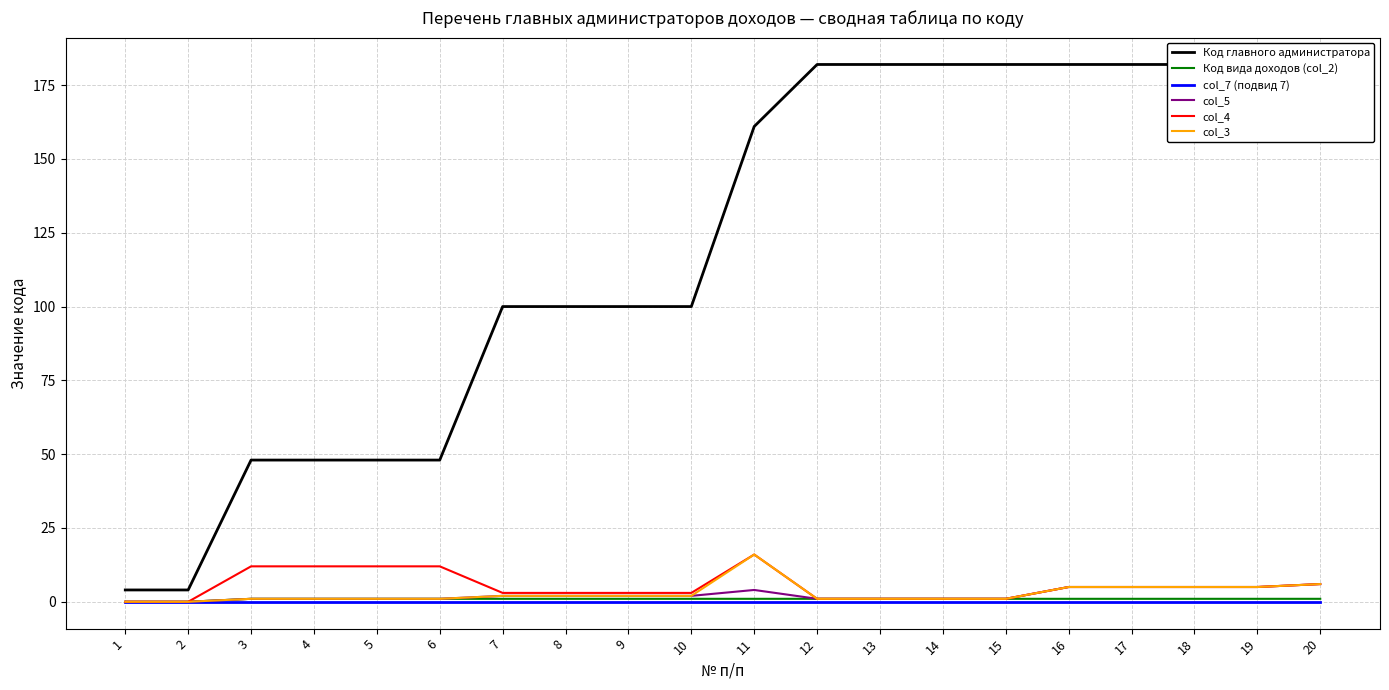

How many Код вида доходов (col_2) values are between 1 and 2?

18